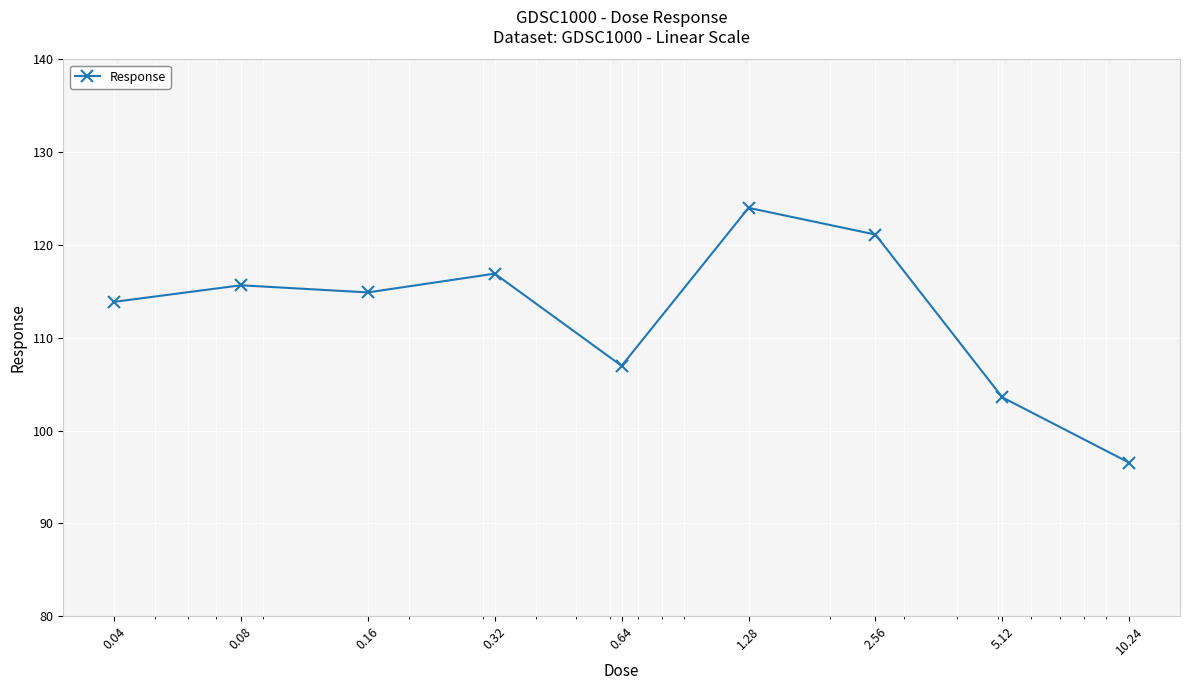

What is the greatest value displayed?

124.0